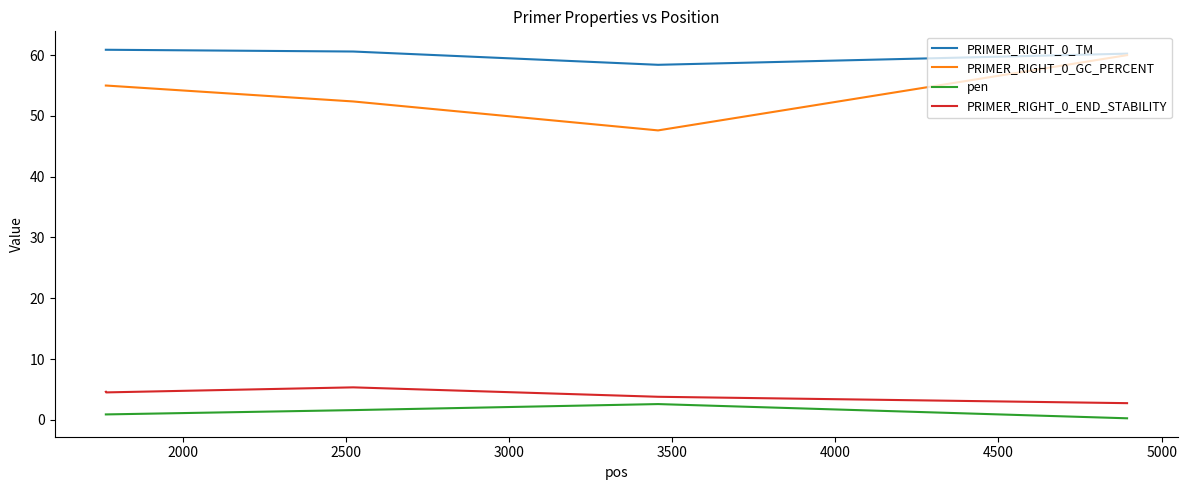

What are all the series names shown in the legend?

PRIMER_RIGHT_0_TM, PRIMER_RIGHT_0_GC_PERCENT, pen, PRIMER_RIGHT_0_END_STABILITY